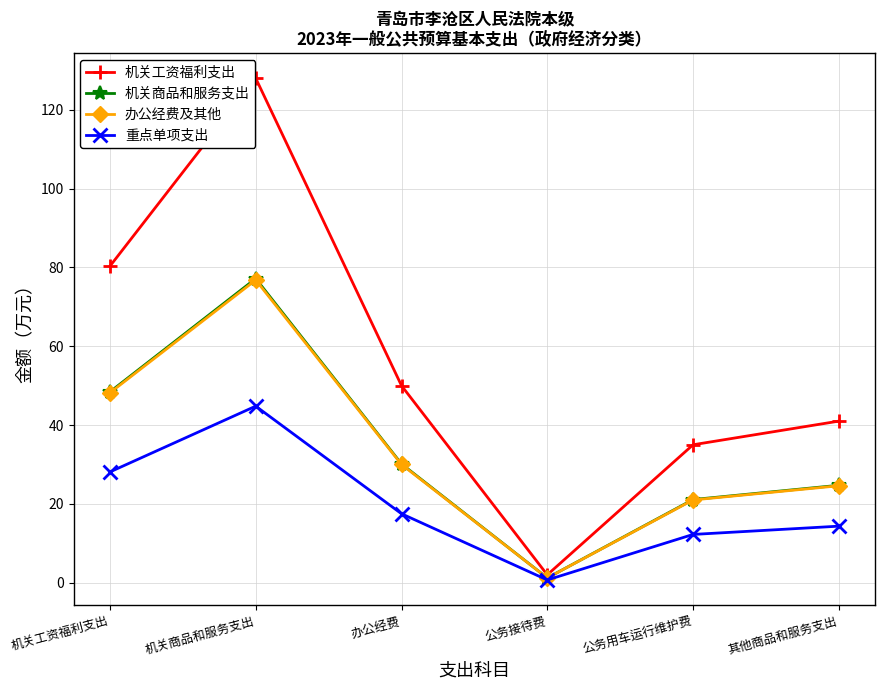

What is the label of the 4th point from the right?

办公经费